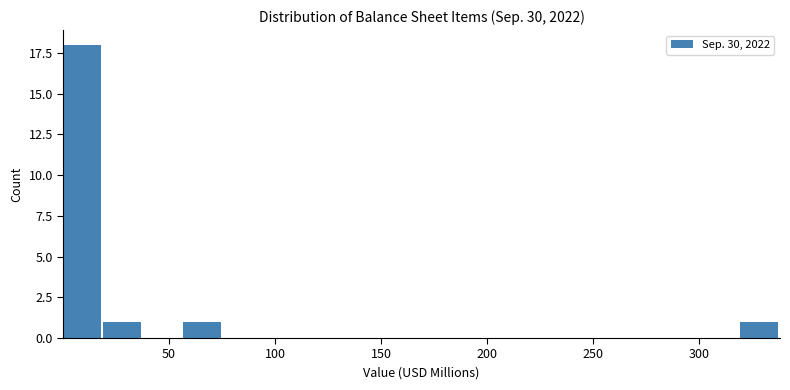

Around what value on the x-axis is the tallest bar? Give the approximate position of its centre, as read against the axis.

10